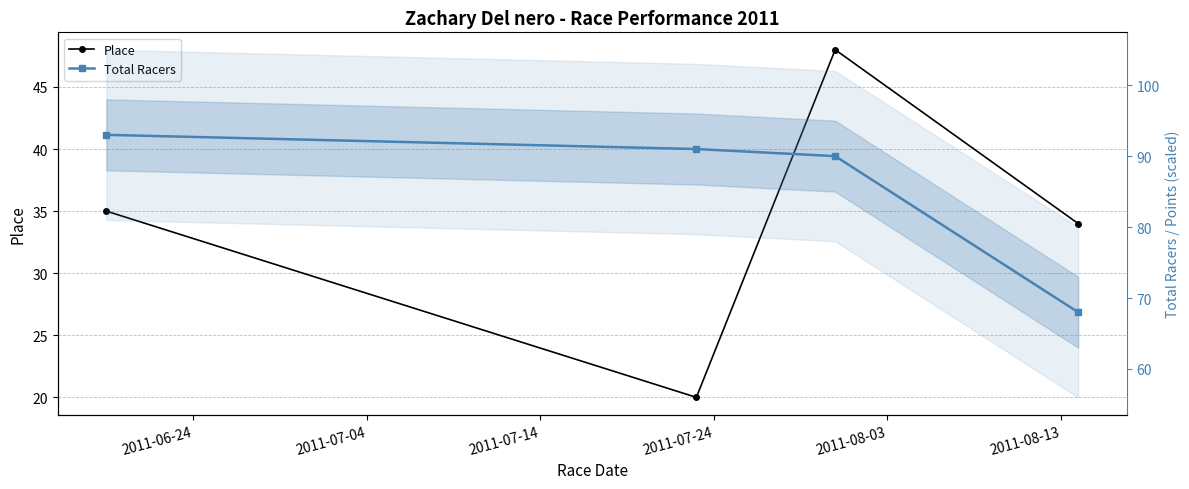

What is the maximum value for Place?

48